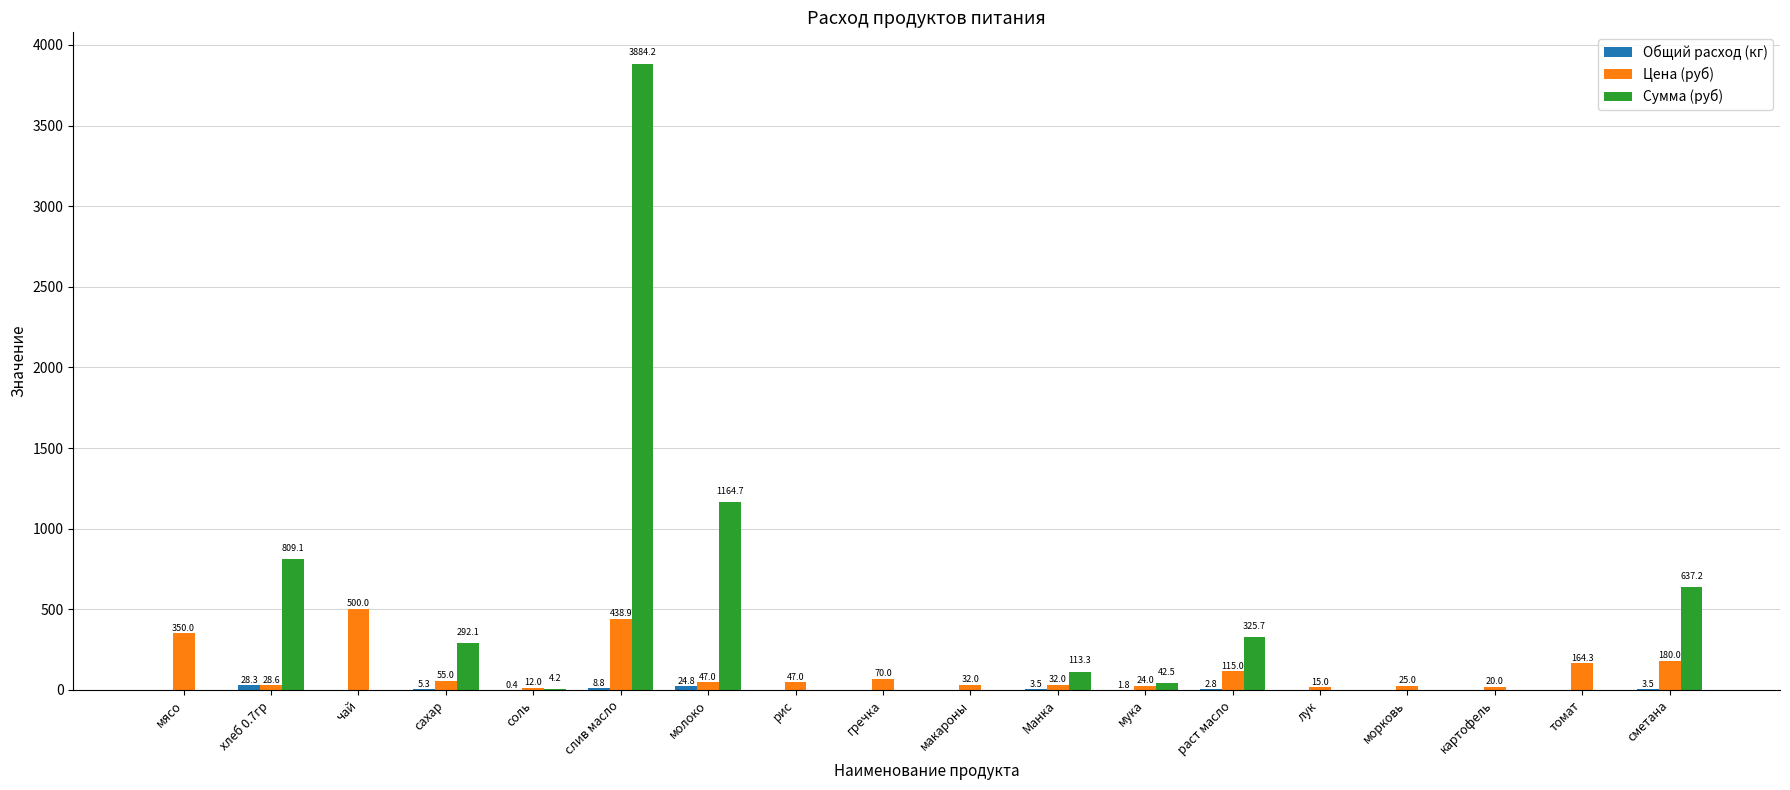

What is the highest value of the Сумма (руб) series?

3884.2